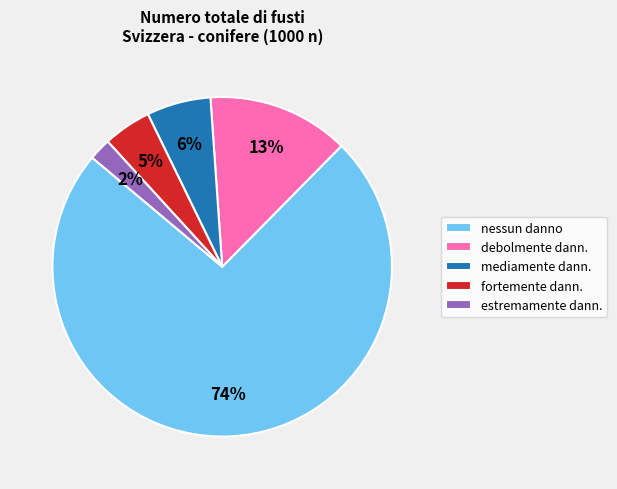

Is there any slice that represents more than half of the pie?

Yes